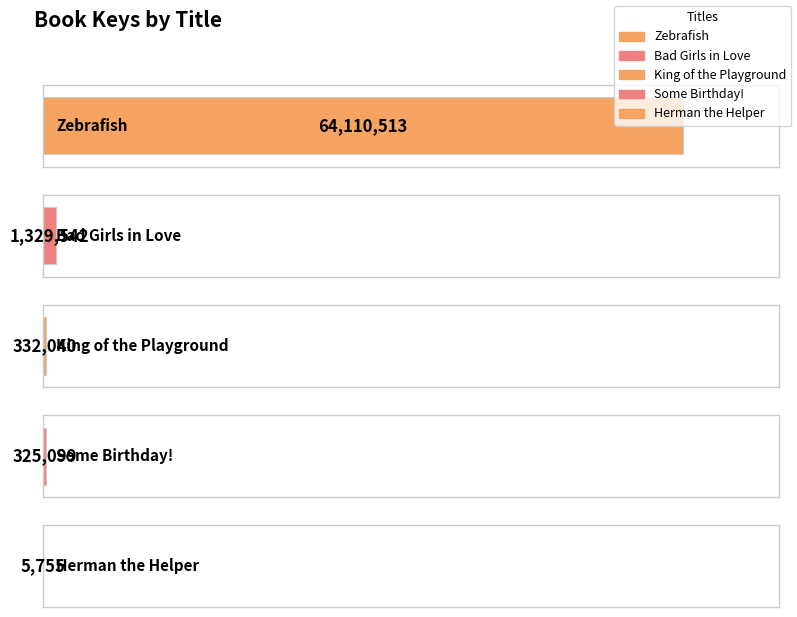

List the labels in order of value, largest first.

Zebrafish, Bad Girls in Love, King of the Playground, Some Birthday!, Herman the Helper